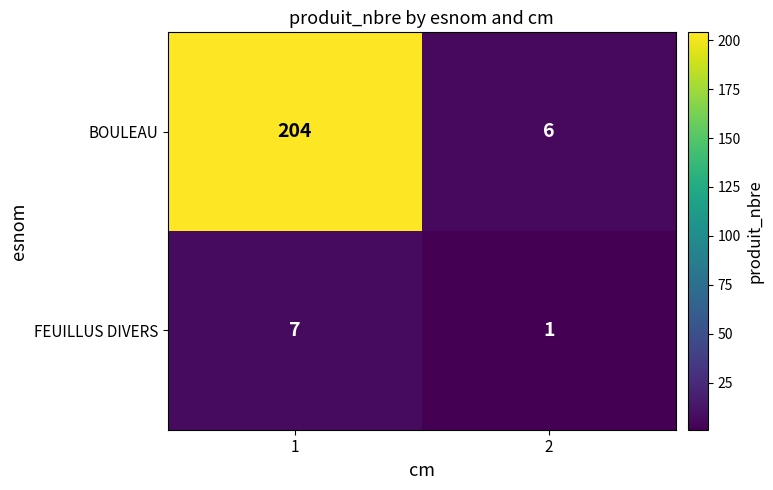

List the series in order of their overall mean, lowest first.

FEUILLUS DIVERS, BOULEAU